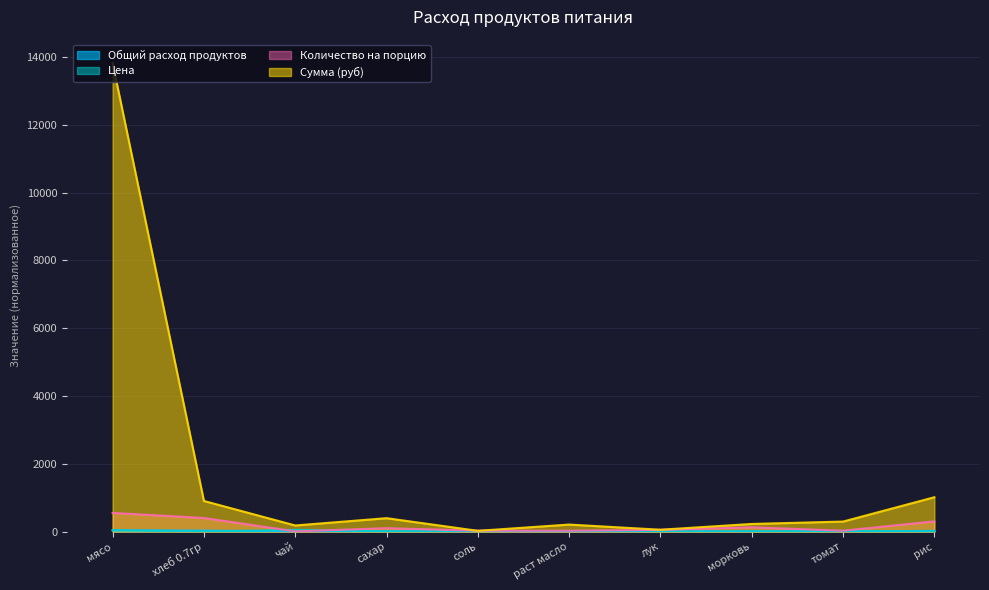

What position from the left is мясо?

1